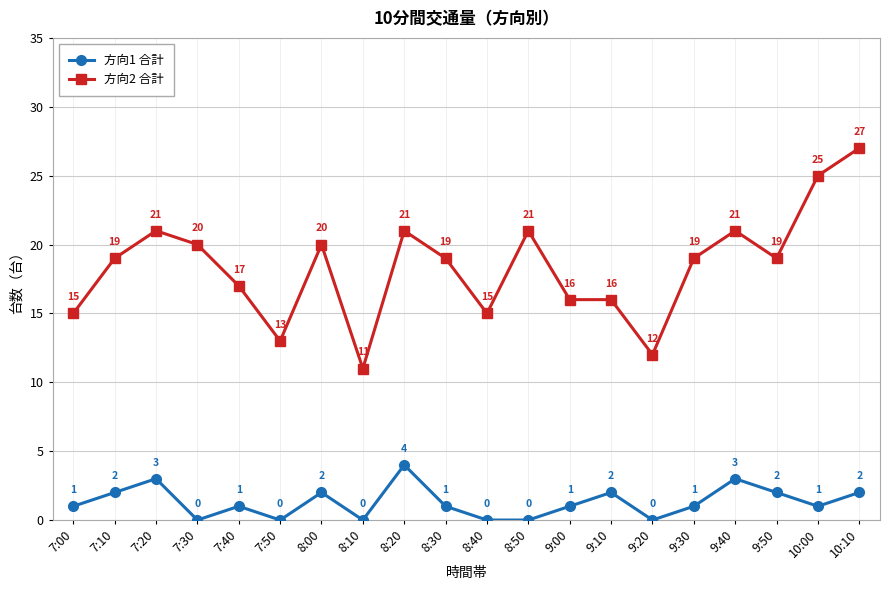

At which category does 方向2 合計 reach its first local peak?

7:20